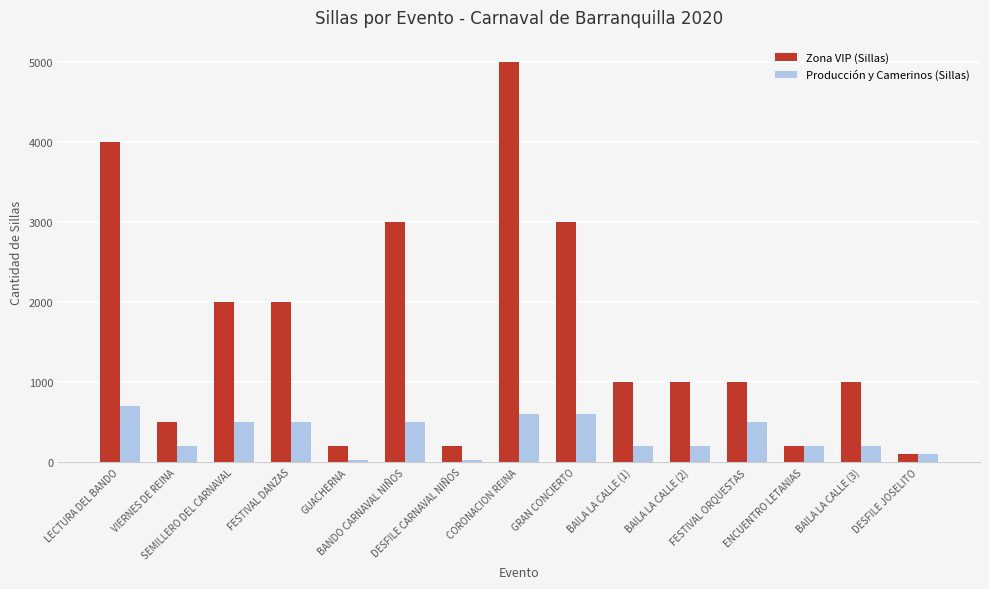

Is the value of Producción y Camerinos (Sillas) at SEMILLERO DEL CARNAVAL greater than the value of Zona VIP (Sillas) at DESFILE CARNAVAL NIÑOS?

Yes